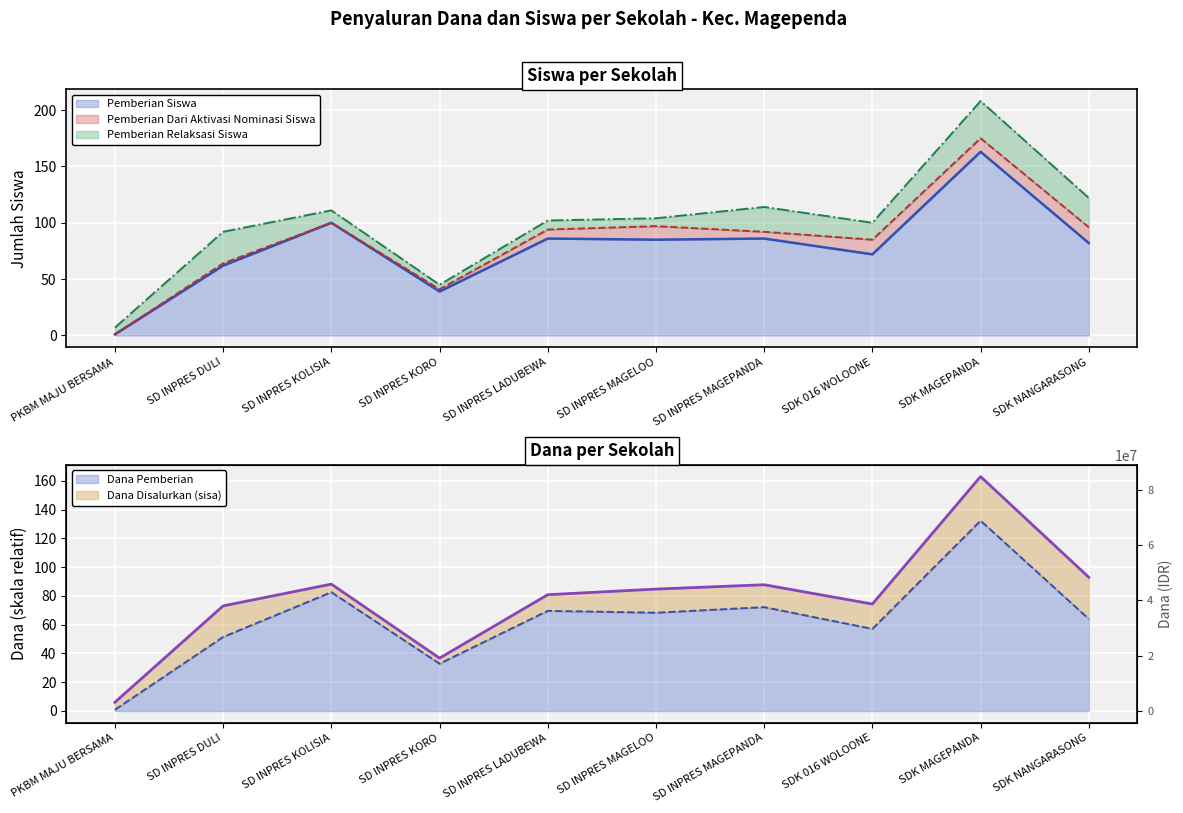

Which category has the highest value in the Pemberian Siswa series?

SDK MAGEPANDA